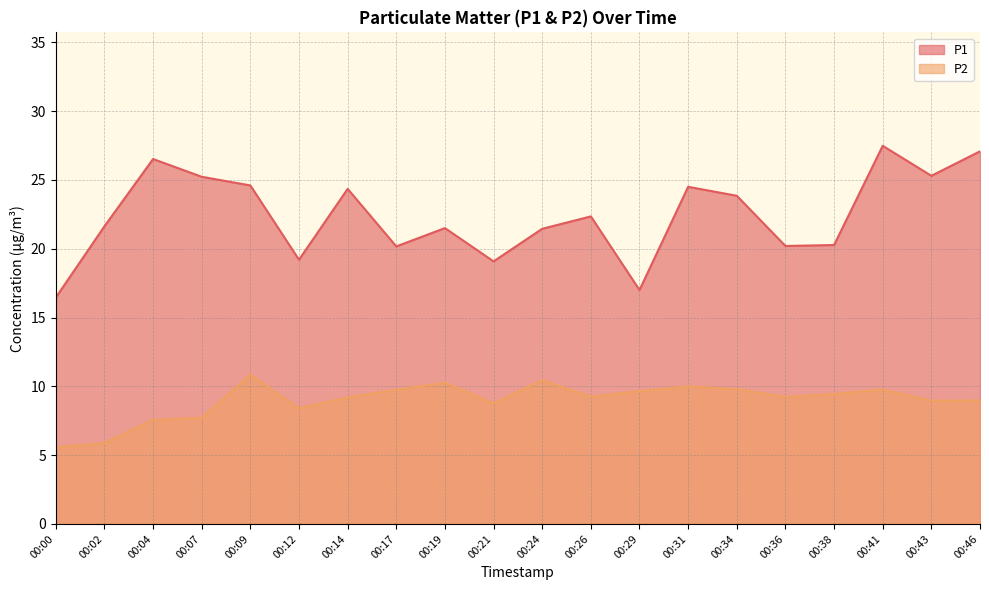

Reading right to left, list all the values displayed in this chart.

P1: 00:46=27.1	00:43=25.3	00:41=27.5	00:38=20.3	00:36=20.2	00:34=23.9	00:31=24.5	00:29=17.0	00:26=22.4	00:24=21.4	00:21=19.1	00:19=21.5	00:17=20.2	00:14=24.4	00:12=19.2	00:09=24.6	00:07=25.2	00:04=26.5	00:02=21.6	00:00=16.4
P2: 00:46=9.0	00:43=8.9	00:41=9.8	00:38=9.4	00:36=9.2	00:34=9.8	00:31=10.0	00:29=9.7	00:26=9.2	00:24=10.4	00:21=8.8	00:19=10.3	00:17=9.8	00:14=9.2	00:12=8.4	00:09=10.8	00:07=7.7	00:04=7.6	00:02=5.9	00:00=5.6